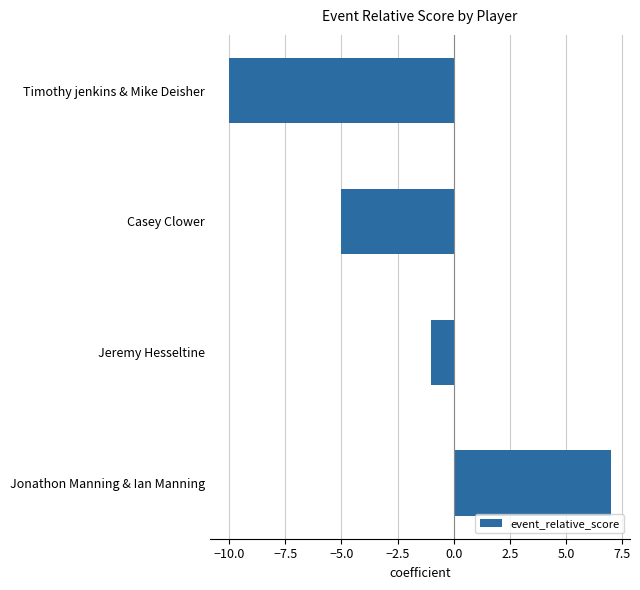

What is the value of the 4th bar from the top?

7